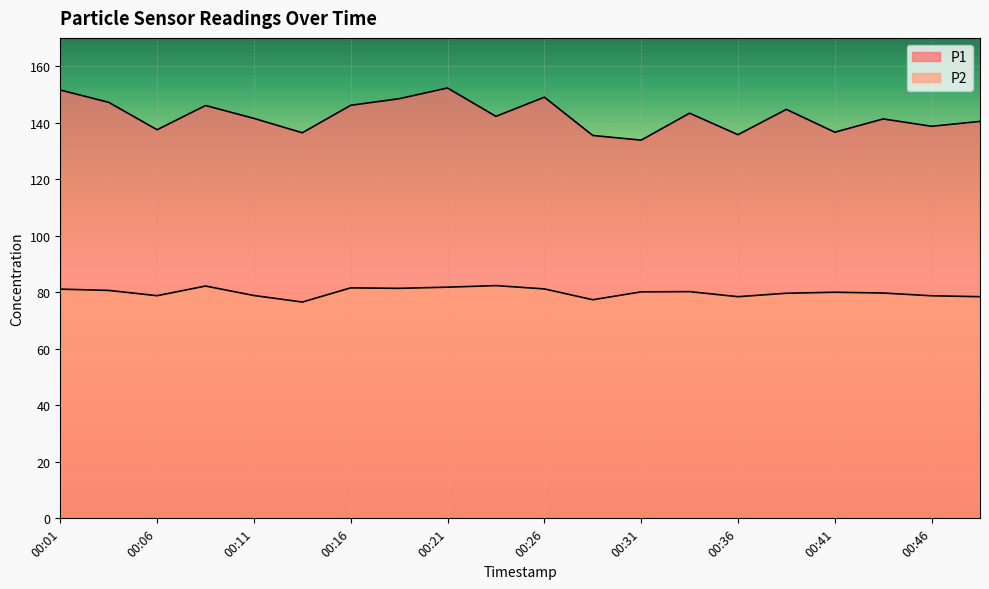

True or false: P1 and P2 cross at least once.

False